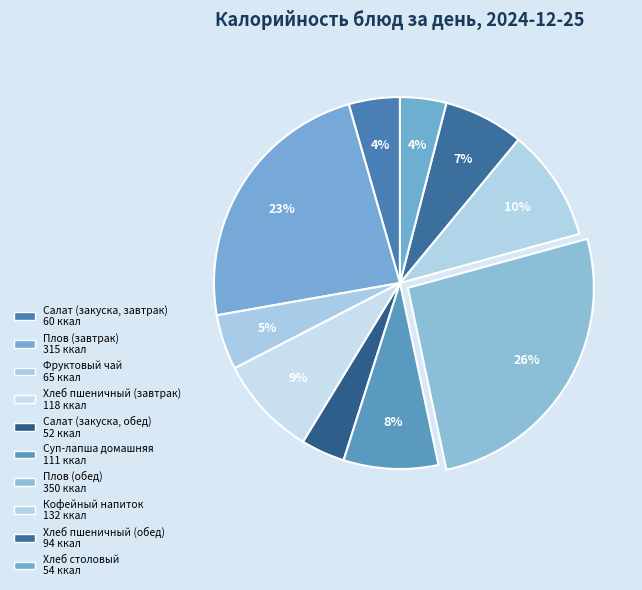

Is it true that Кофейный напиток is 10% of the pie?

True